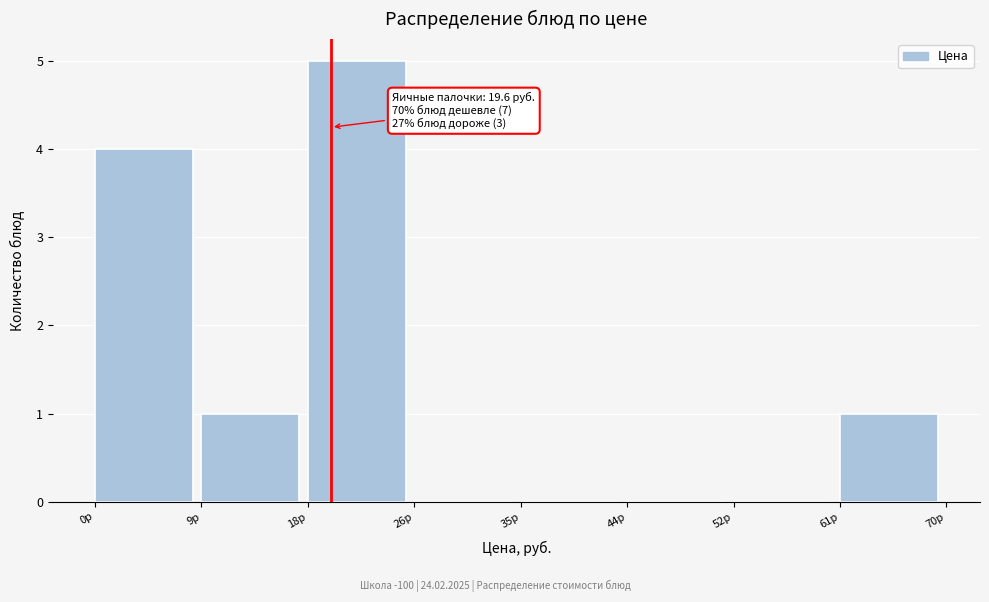

Over which range of the x-axis is the bar tallest?

17.7 to 26.4